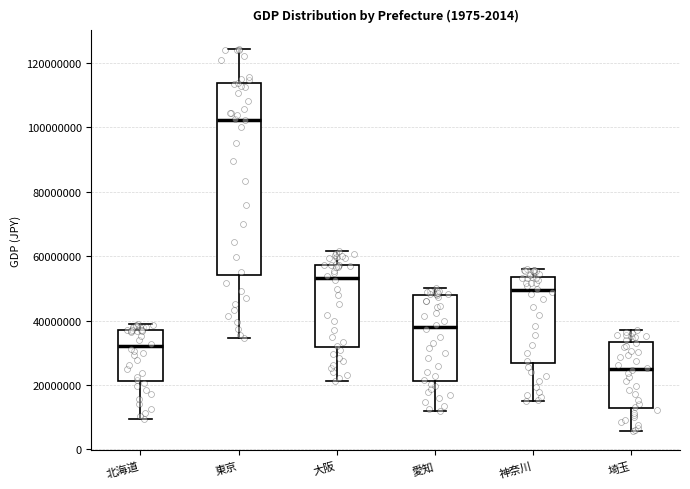

Where does the lower whisker of the box for 埼玉 end on the y-axis? The values are not printed on the chart, so give them approximately, as read against the axis.

6000000